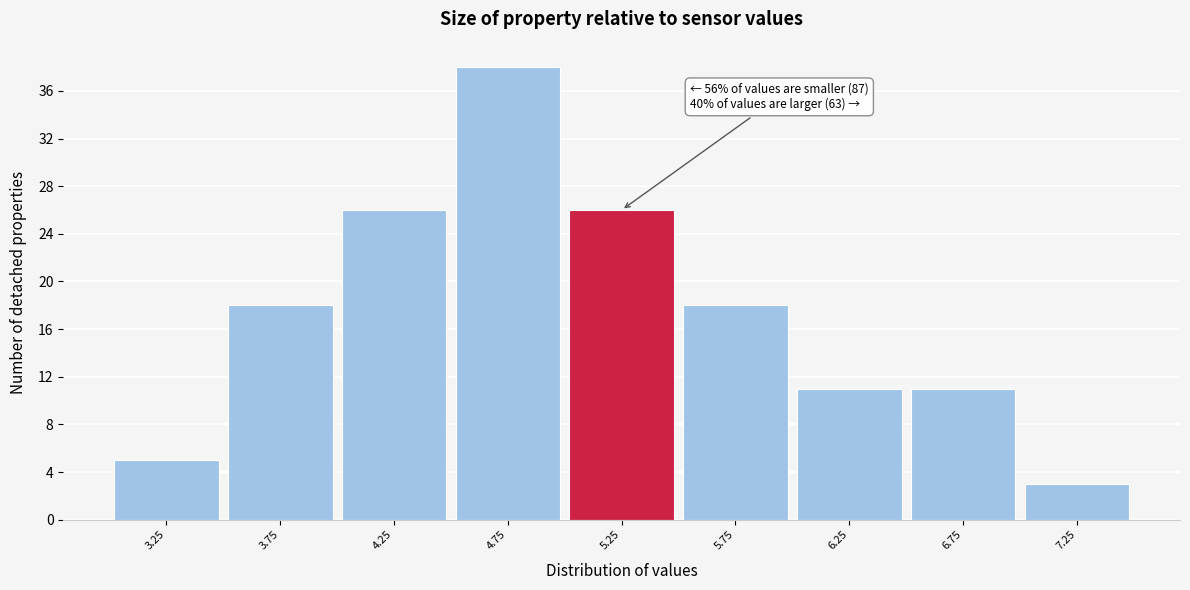

Which range on the x-axis has the tallest bar?

4.5 to 5.0